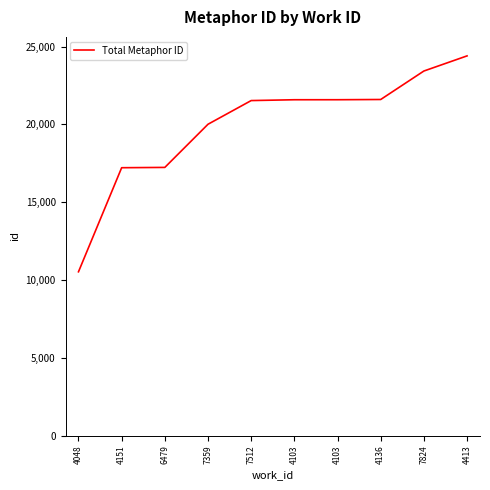

What is the label of the 7th point from the left?

4103